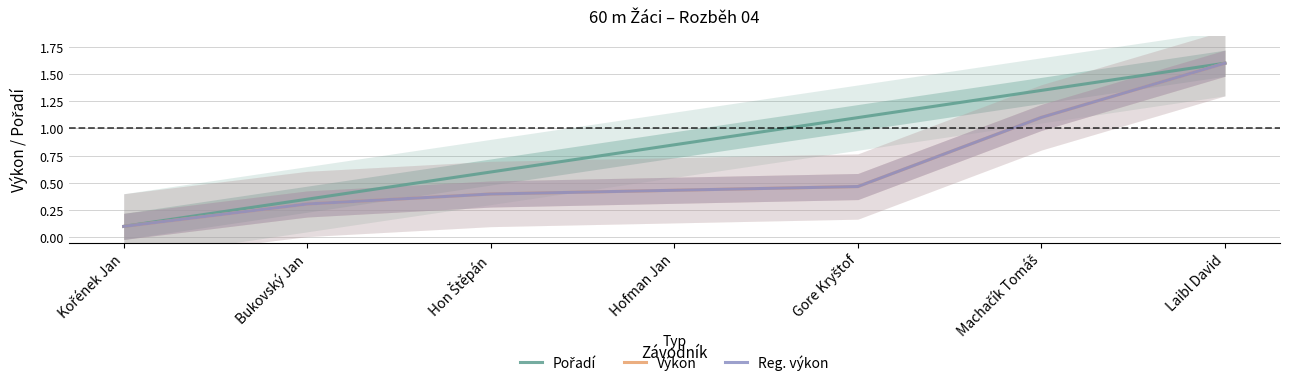

How many series are shown in this chart?

3